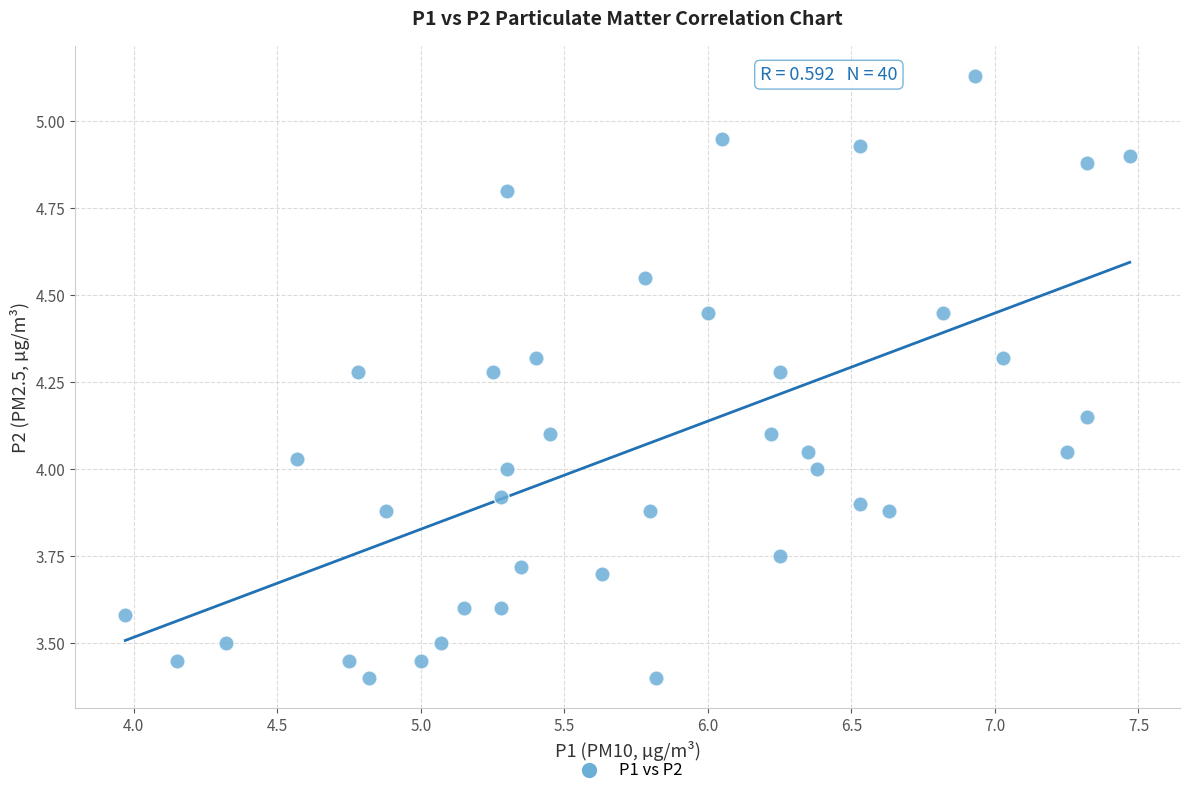

What is the range of Y values (max minus min)?

1.7